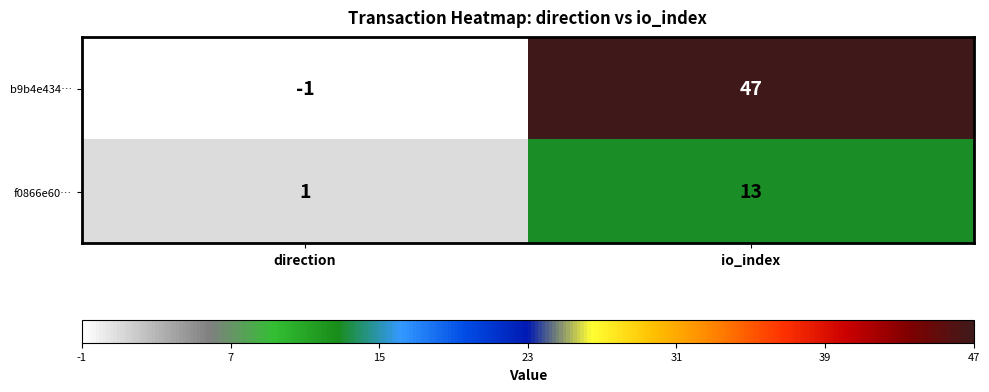

Reading right to left, list all the values displayed in this chart.

b9b4e434…: 47	-1
f0866e60…: 13	1